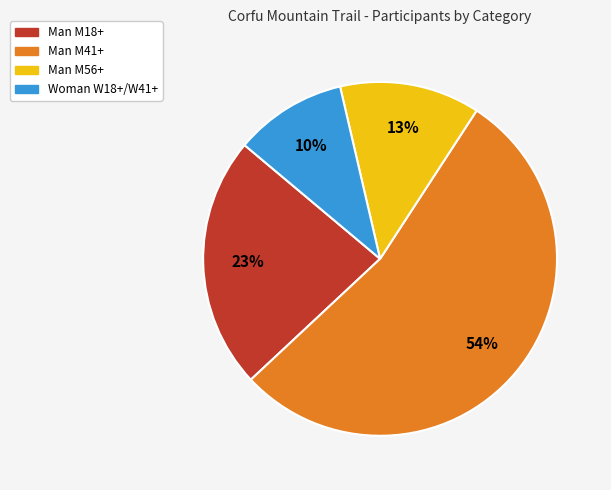

To the nearest percent, what is the difference between the largest and smallest slice percentages?

44%